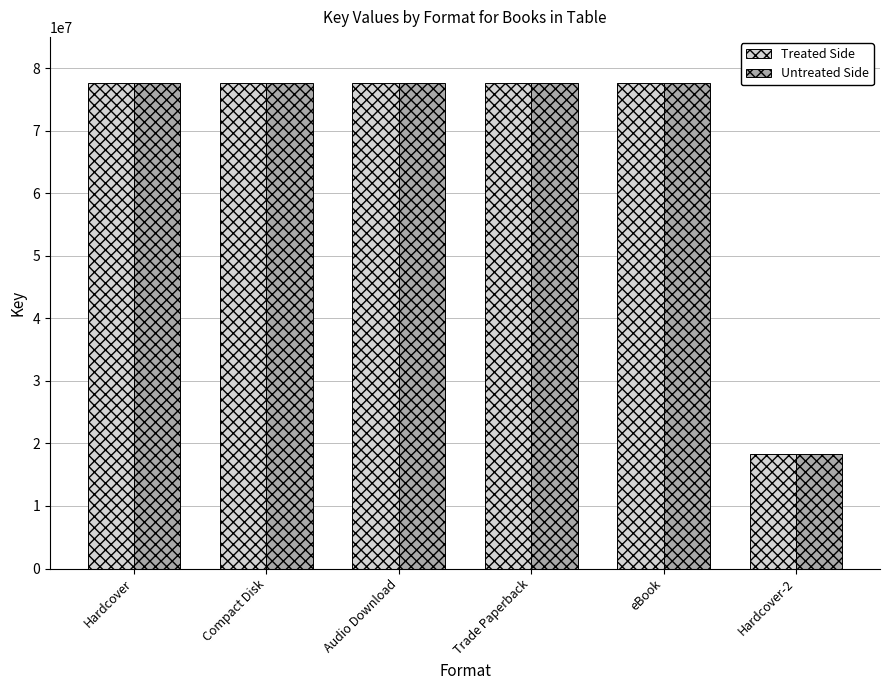

What is the label of the 1st bar from the left?

Hardcover